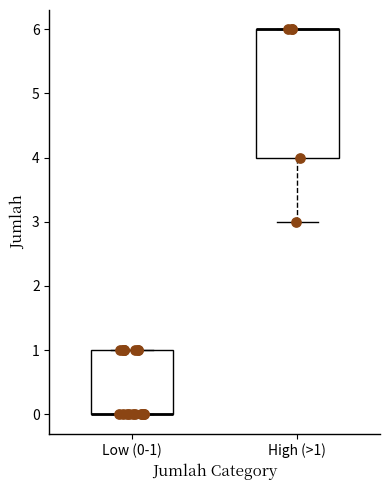

Comparing the boxes themselves (not the whiskers), which one is the tallest?

High (>1)